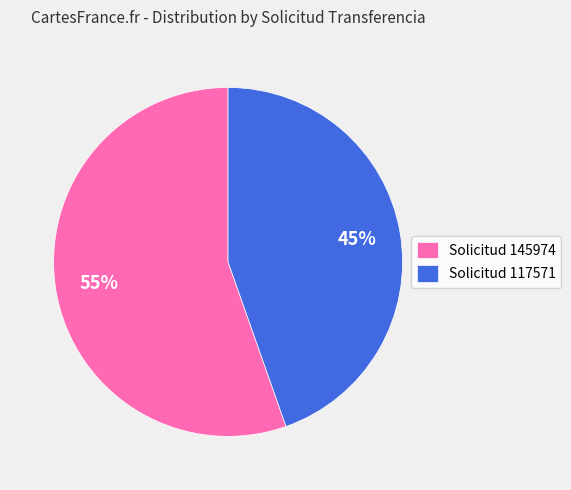

Combined, do Solicitud 145974 and Solicitud 117571 account for over 50%?

Yes